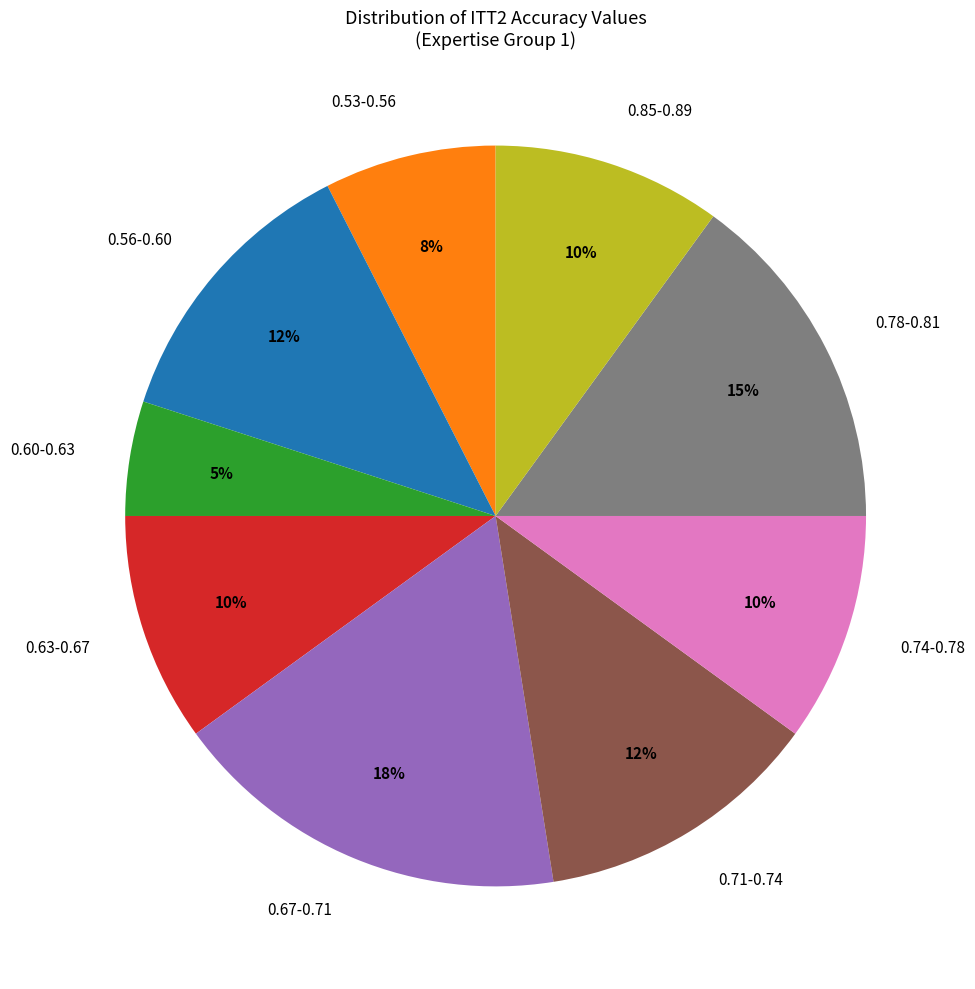

Which category has the biggest portion of the pie?

0.67-0.71